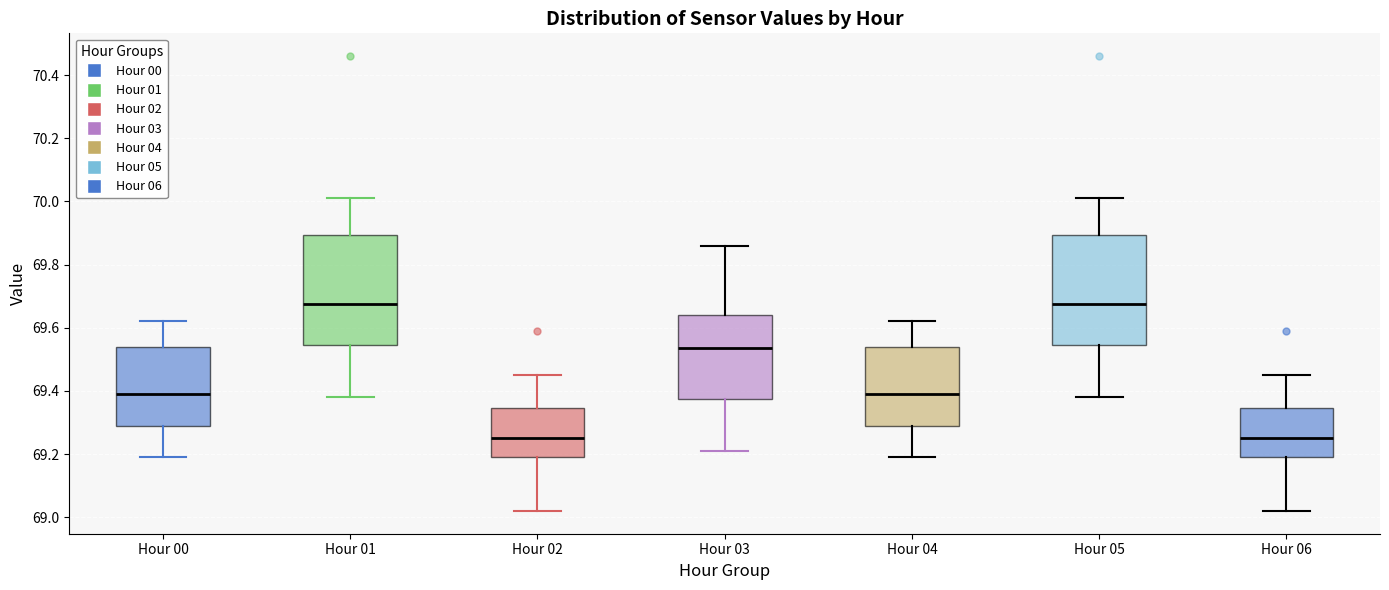

Reading left to right, transcribe this box plot: for each box, give where its median line is, the range the box spans, and where its two whiskers end, as read against the y-axis. The values are not printed on the chart, so give them approximately, as read against the axis.

Hour 00: median 69.40, box 69.28 to 69.54, whiskers 69.20 to 69.62
Hour 01: median 69.68, box 69.54 to 69.90, whiskers 69.38 to 70.02
Hour 02: median 69.26, box 69.20 to 69.34, whiskers 69.02 to 69.46
Hour 03: median 69.54, box 69.38 to 69.64, whiskers 69.22 to 69.86
Hour 04: median 69.40, box 69.28 to 69.54, whiskers 69.20 to 69.62
Hour 05: median 69.68, box 69.54 to 69.90, whiskers 69.38 to 70.02
Hour 06: median 69.26, box 69.20 to 69.34, whiskers 69.02 to 69.46